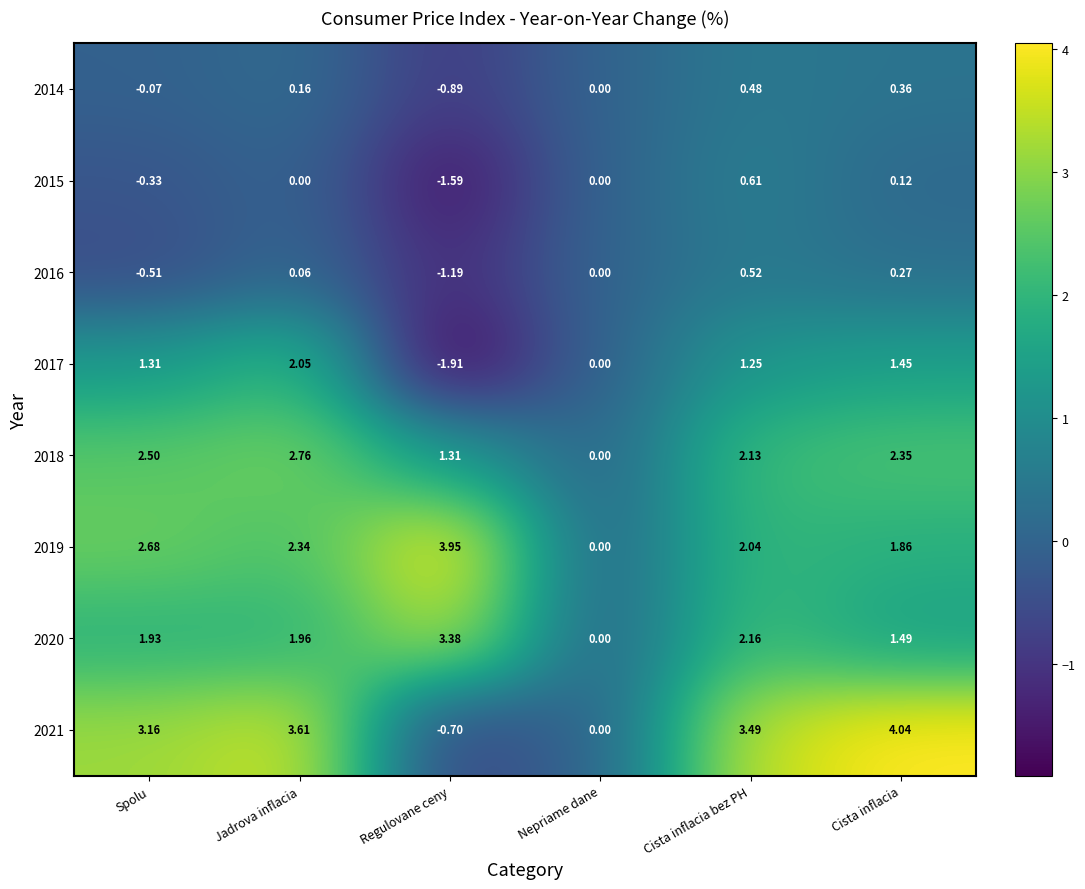

Which label corresponds to the largest value in the chart?

Cista inflacia